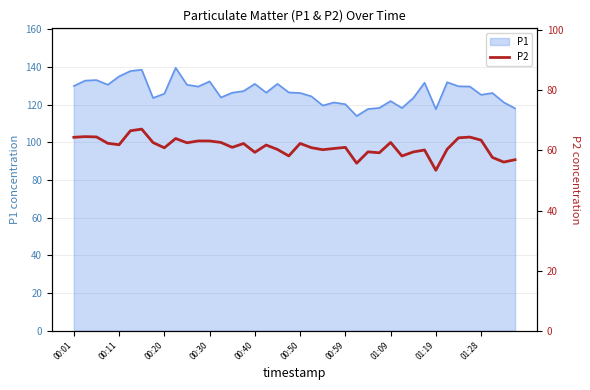

Is it true that P1 equals 227.1 at 00:30?

False